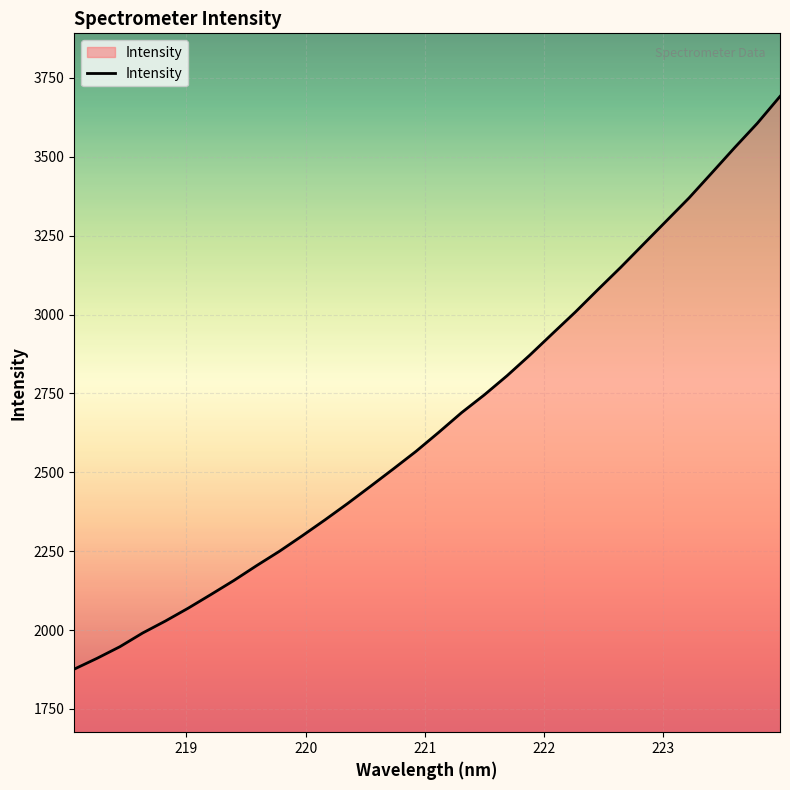

What is the smallest value displayed?

1876.0